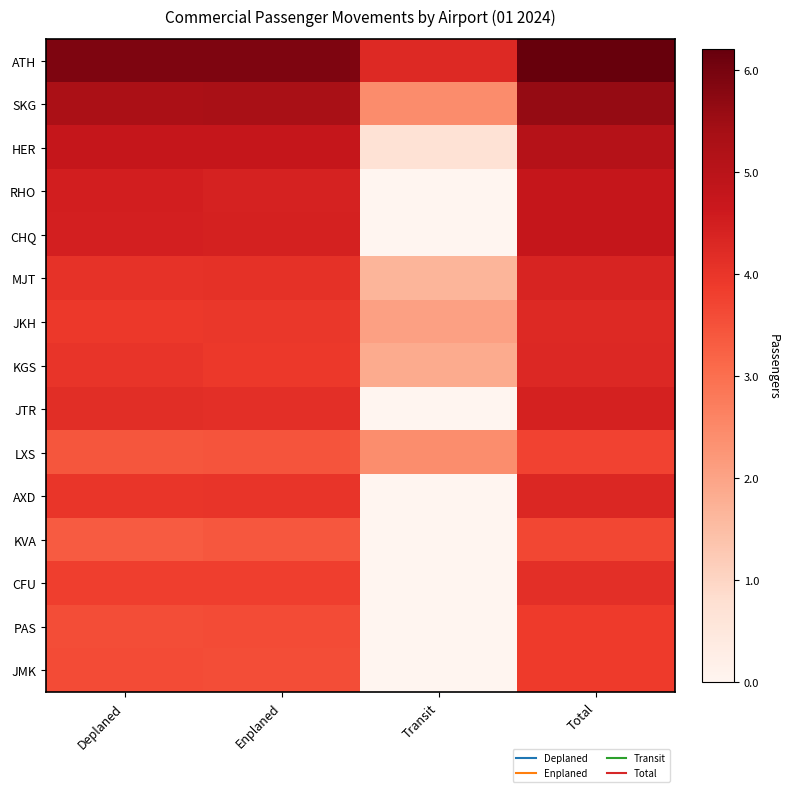

How many categories are shown in the chart?

4